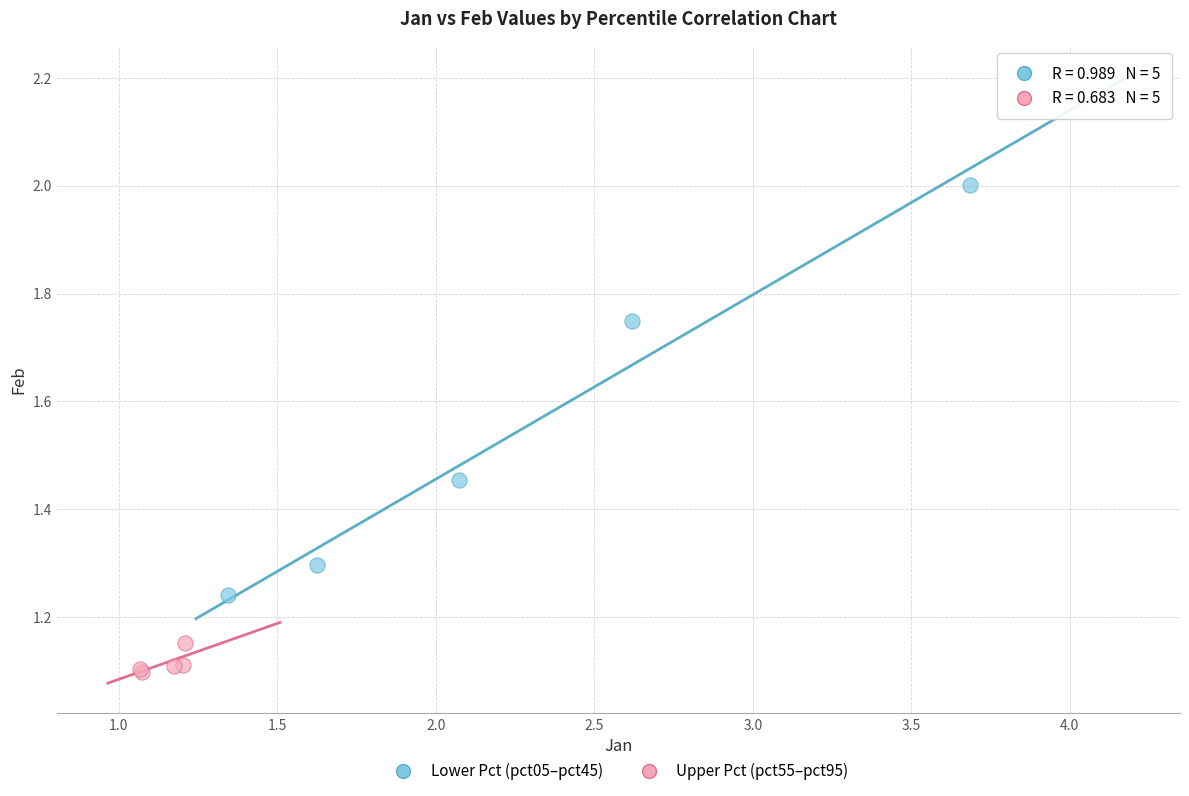

Which series contains the lowest Y value?

Upper Pct (pct55–pct95)